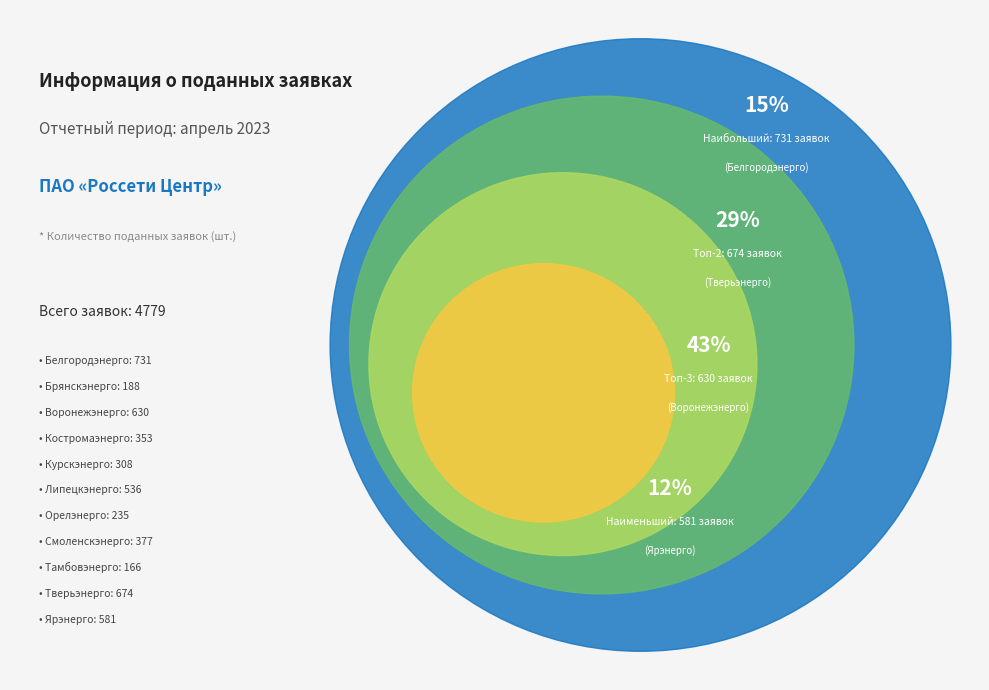

Does Смоленскэнерго represent more than half of the total?

No